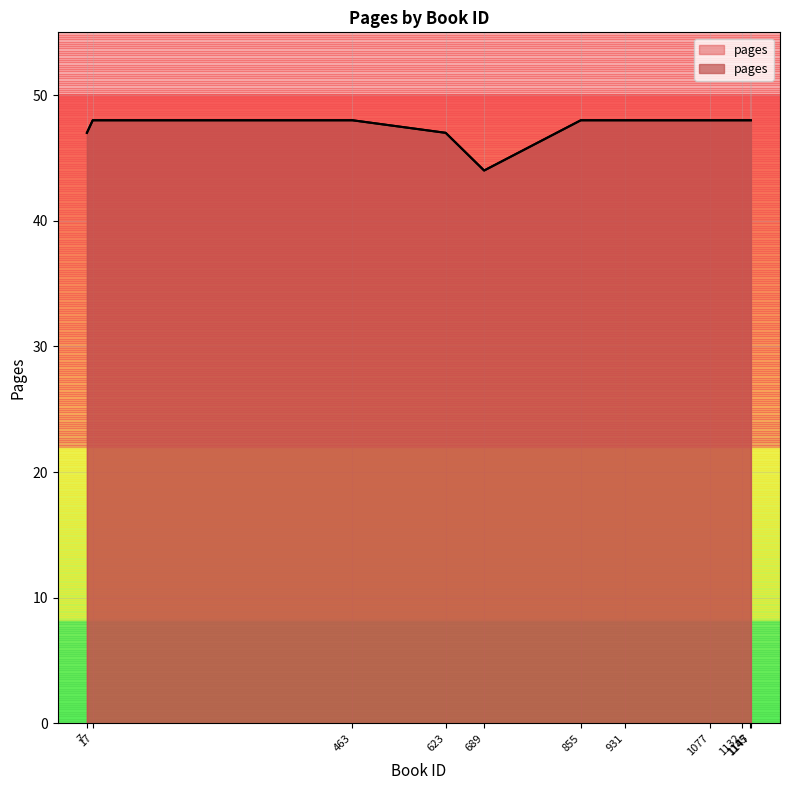

Which label corresponds to the largest value in the chart?

1145